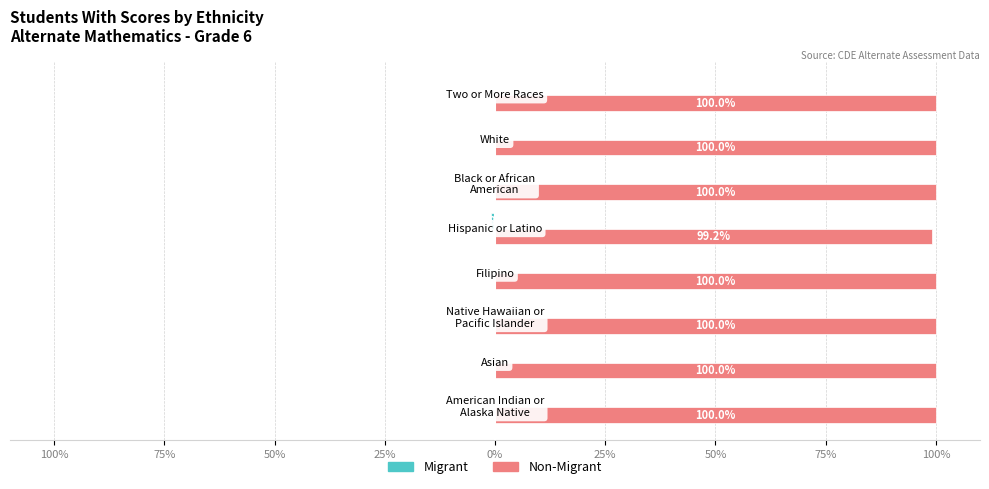

List the series in order of their peak value, highest first.

Non-Migrant, Migrant